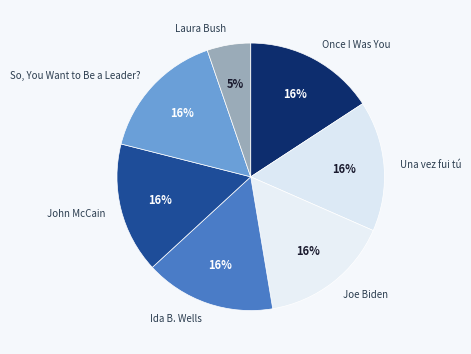

Is Joe Biden the majority of the pie?

No